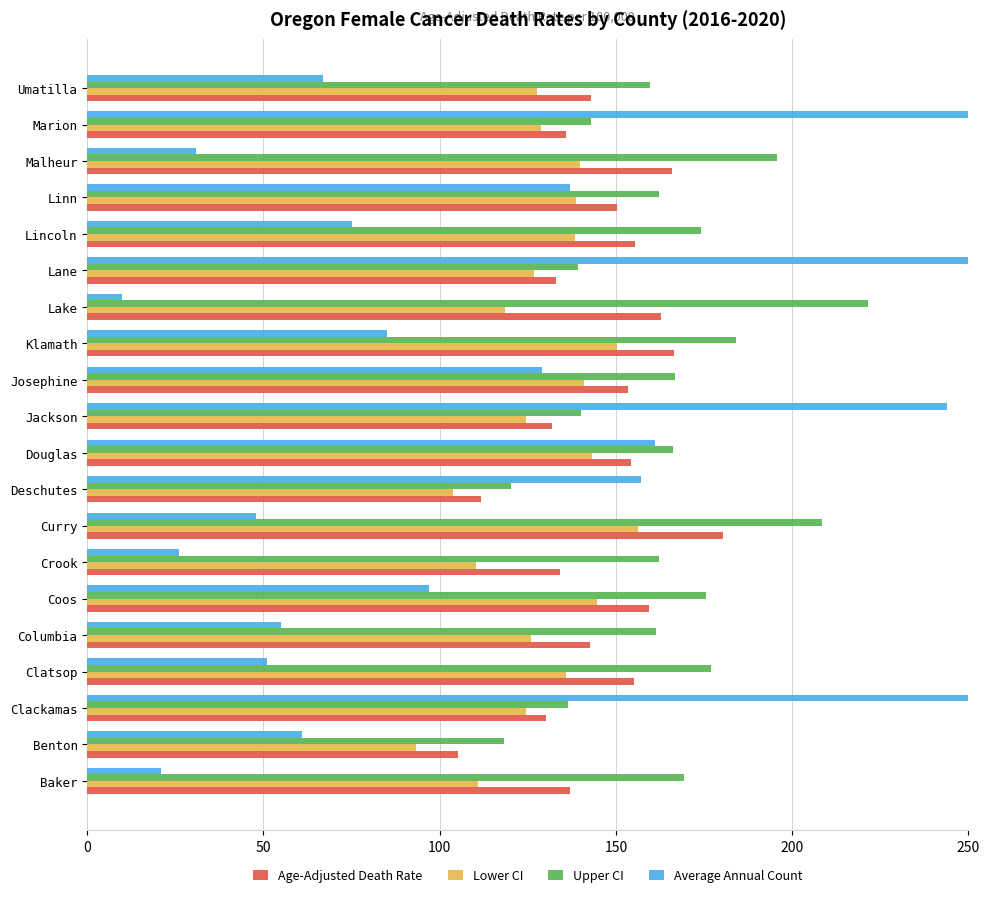

Reading left to right, what are all the values shown in this chart?

Age-Adjusted Death Rate: 137.1	105.2	130.3	155.1	142.7	159.5	134.1	180.3	111.8	154.4	132.0	153.3	166.5	162.9	132.9	155.3	150.2	165.9	135.7	143.0
Lower CI: 111.0	93.3	124.4	135.7	125.9	144.7	110.4	156.3	103.9	143.2	124.4	140.9	150.3	118.5	126.7	138.5	138.8	139.7	128.8	127.7
Upper CI: 169.3	118.3	136.4	176.9	161.3	175.7	162.1	208.6	120.3	166.3	140.1	166.8	184.2	221.6	139.3	174.1	162.3	195.7	142.9	159.8
Average Annual Count: 21.0	61.0	392.0	51.0	55.0	97.0	26.0	48.0	157.0	161.0	244.0	129.0	85.0	10.0	375.0	75.0	137.0	31.0	303.0	67.0